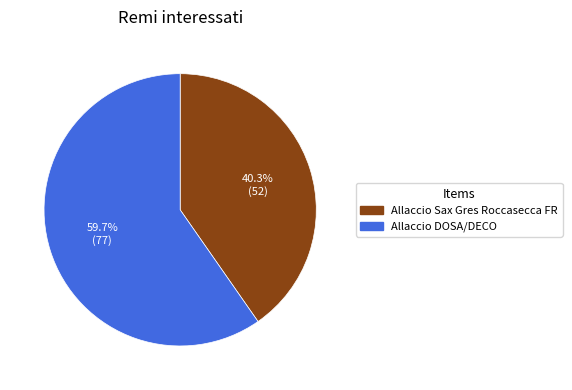

Which slice is the largest?

Allaccio DOSA/DECO